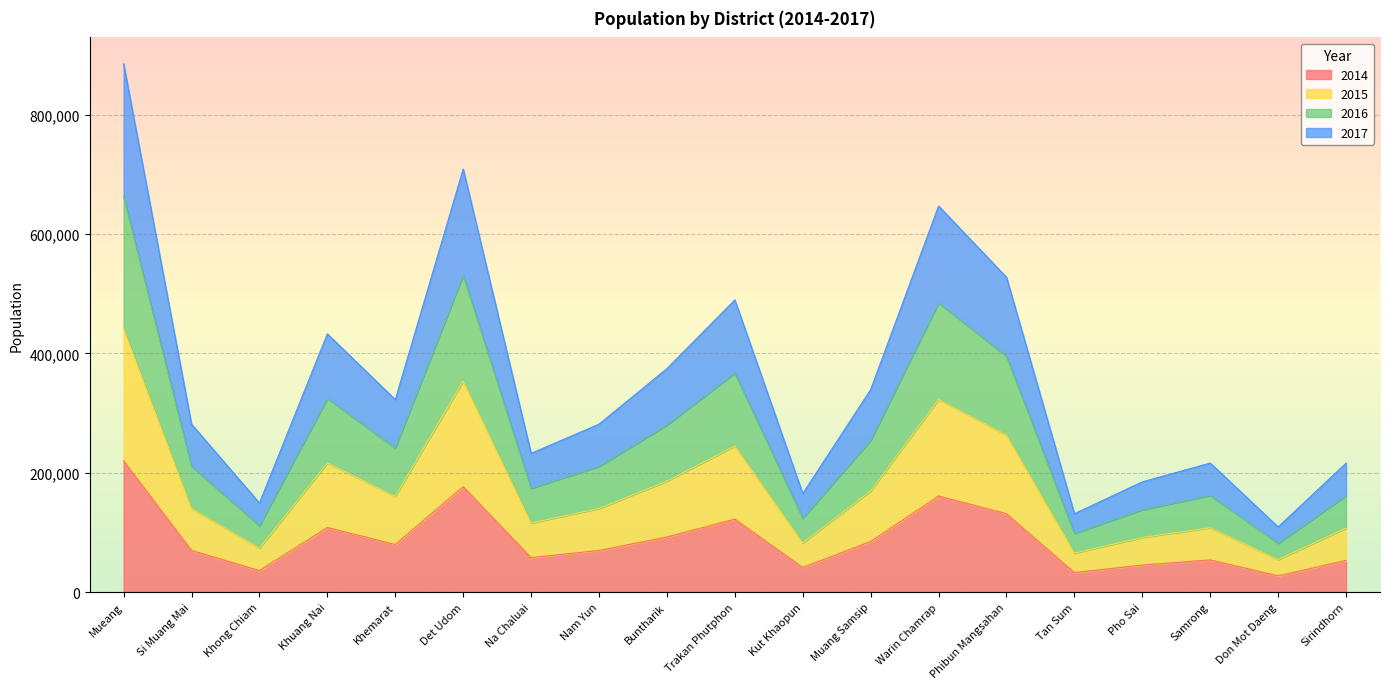

In 2014, how many points are lower than both neighbors (excluding endpoints)?

6